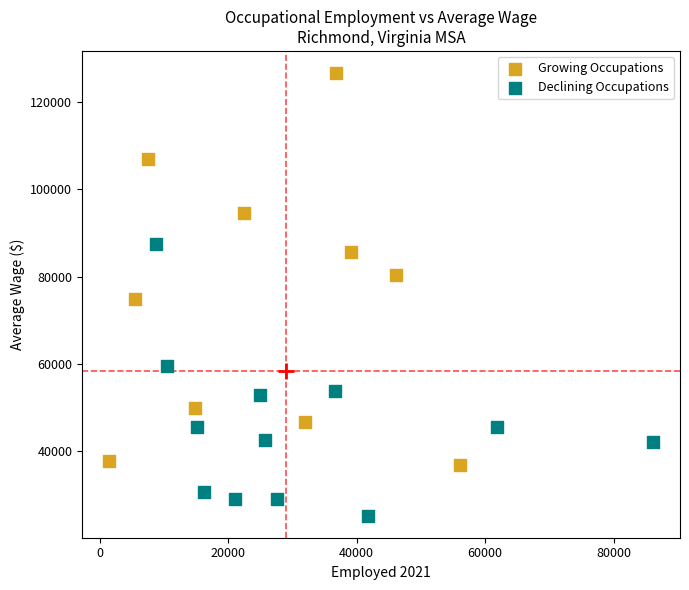

Which series reaches the minimum Y coordinate?

Declining Occupations